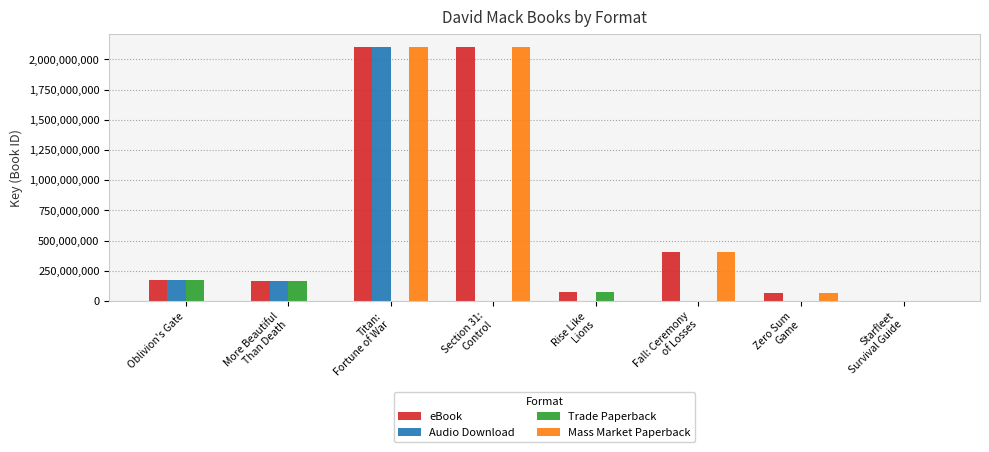

How many series are shown in this chart?

4